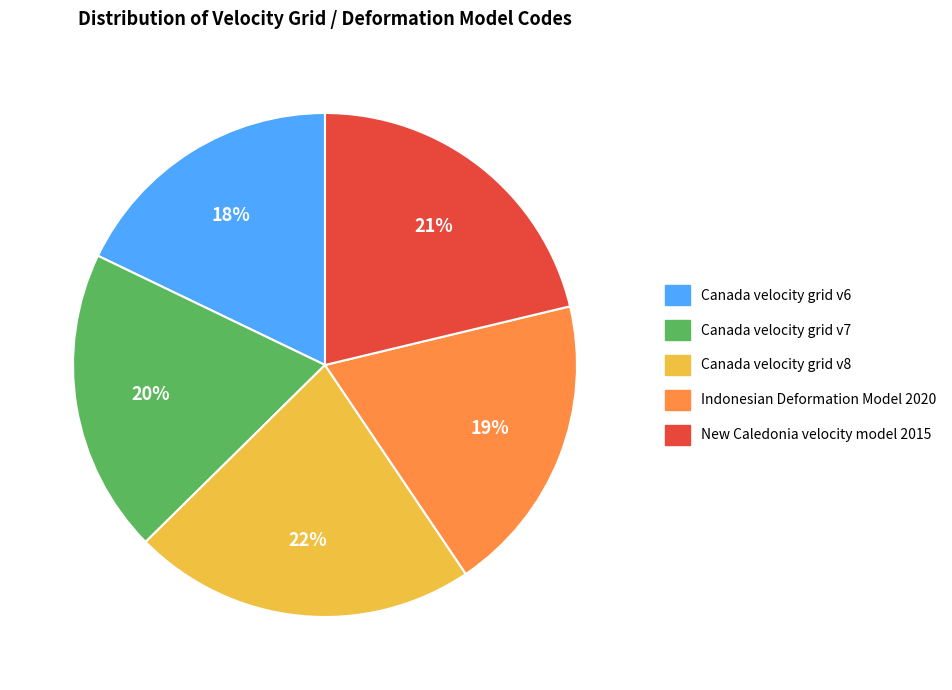

How many slices are in this pie chart?

5